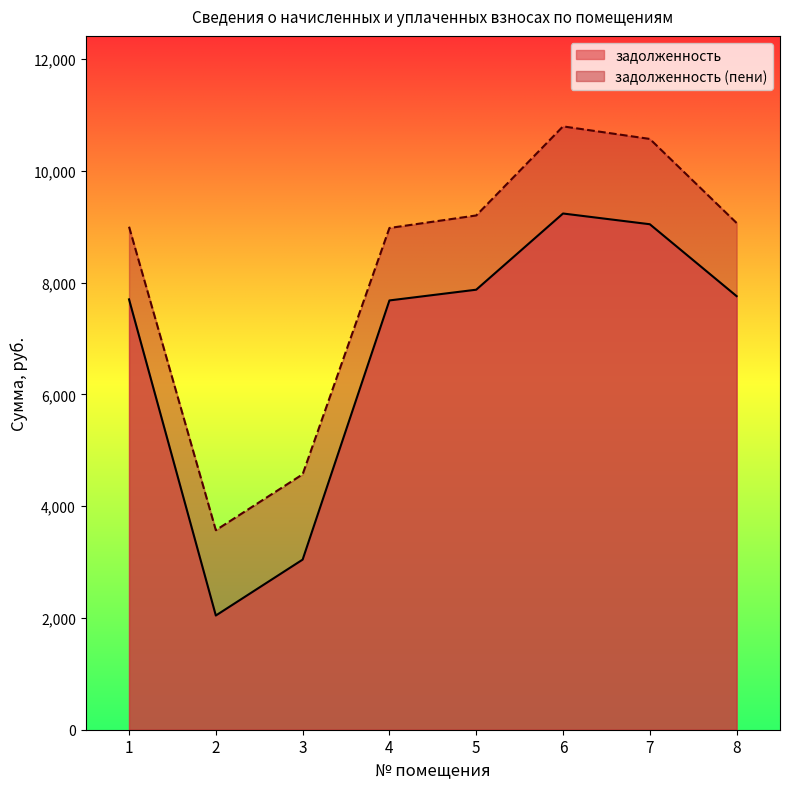

Where does the задолженность series first go above 7756?

5